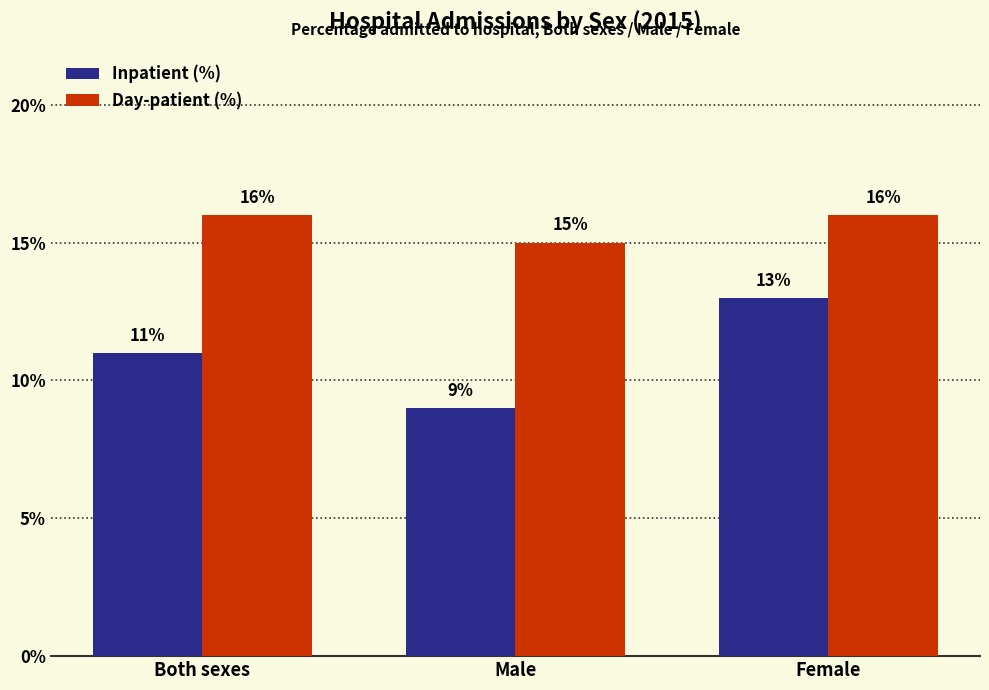

What is the difference between the highest and lowest values at Female?

3